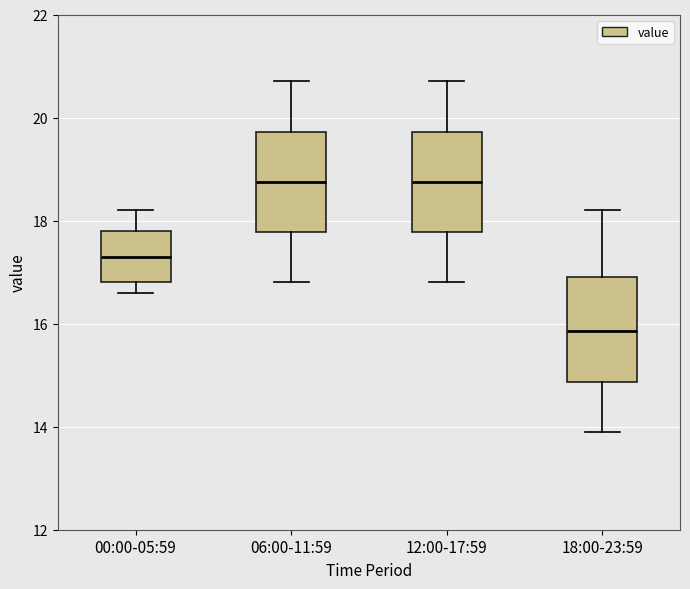

Reading left to right, read every box against the y-axis: the position of its median line, the range the box covers, and the ends of its whiskers. The values are not printed on the chart, so give them approximately, as read against the axis.

00:00-05:59: median 17.4, box 16.8 to 17.8, whiskers 16.6 to 18.2
06:00-11:59: median 18.8, box 17.8 to 19.8, whiskers 16.8 to 20.8
12:00-17:59: median 18.8, box 17.8 to 19.8, whiskers 16.8 to 20.8
18:00-23:59: median 15.8, box 14.8 to 17.0, whiskers 14.0 to 18.2